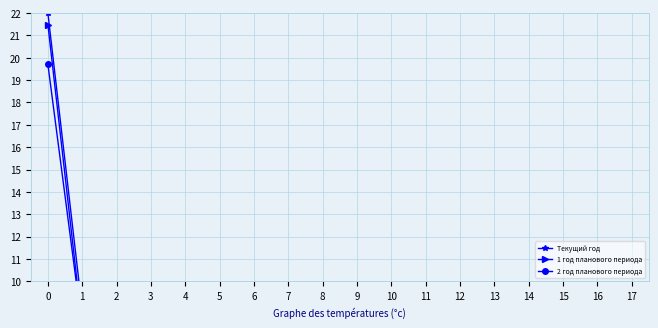

List the series in order of their overall mean, highest first.

Текущий год, 1 год планового периода, 2 год планового периода